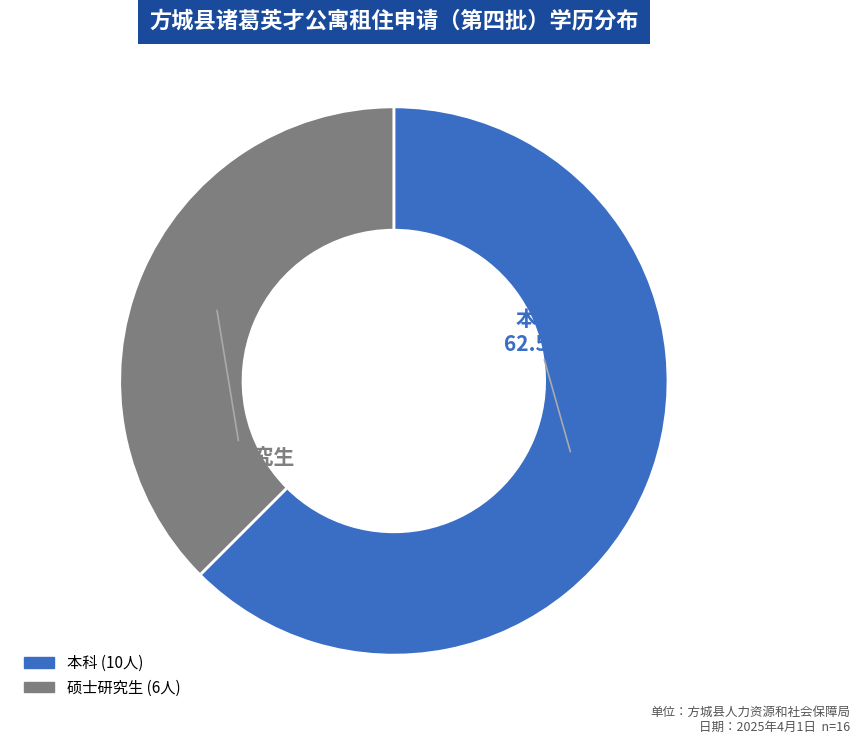

How many slices are in this pie chart?

2